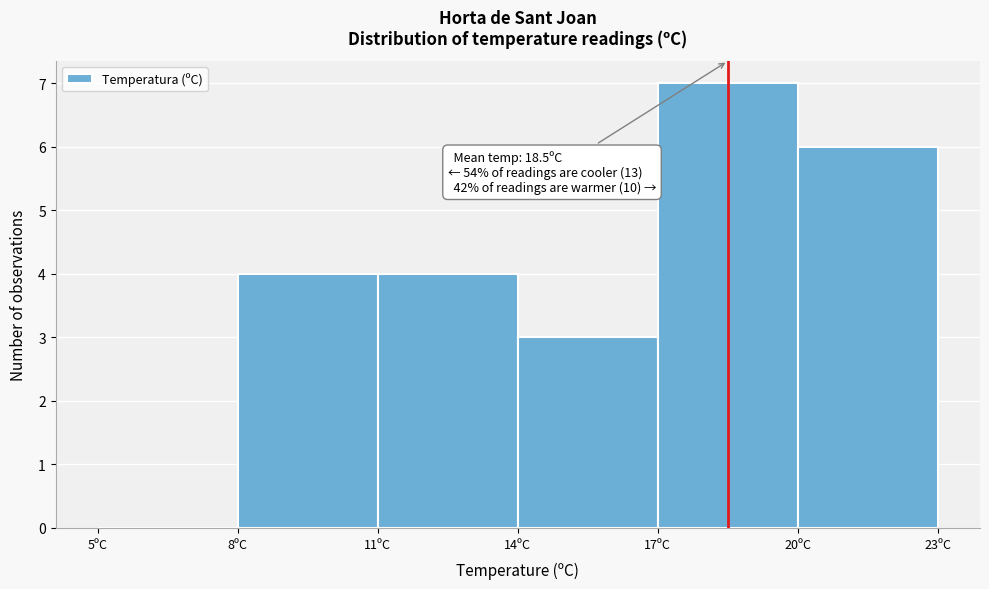

Over which range of the x-axis is the bar tallest?

17 to 20